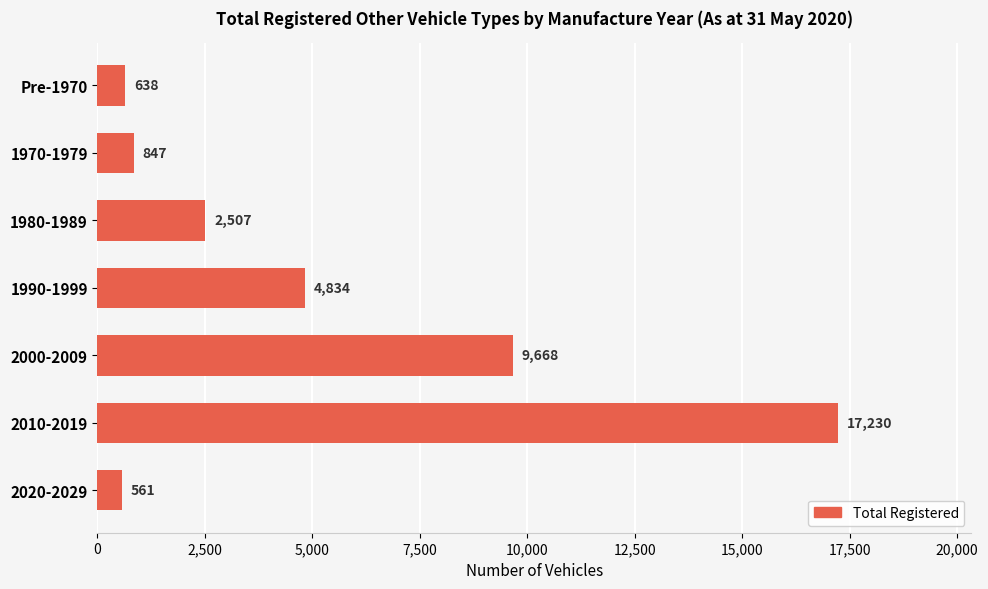

Between 2010-2019 and 2000-2009, which is larger?

2010-2019